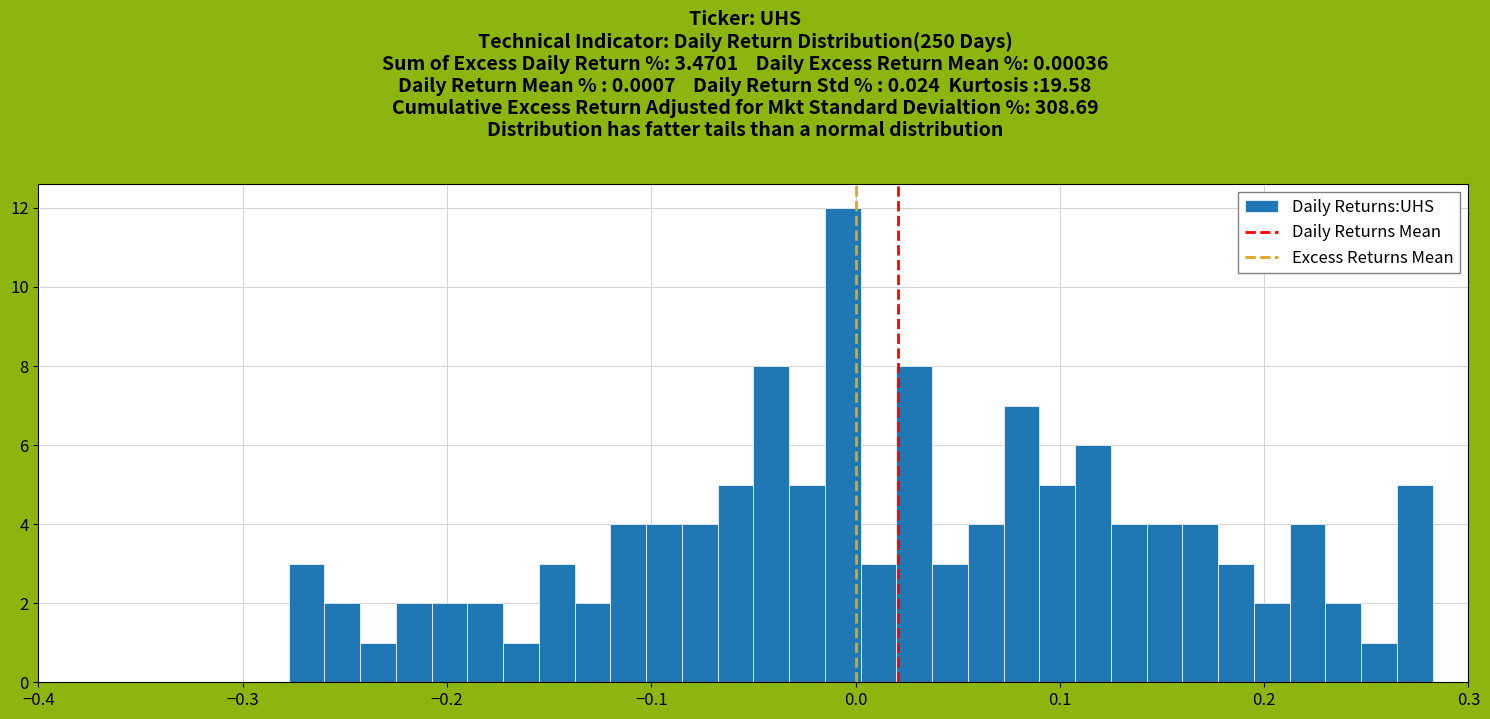

Read against the x-axis, roughly where is the centre of the tallest bar?

-0.01